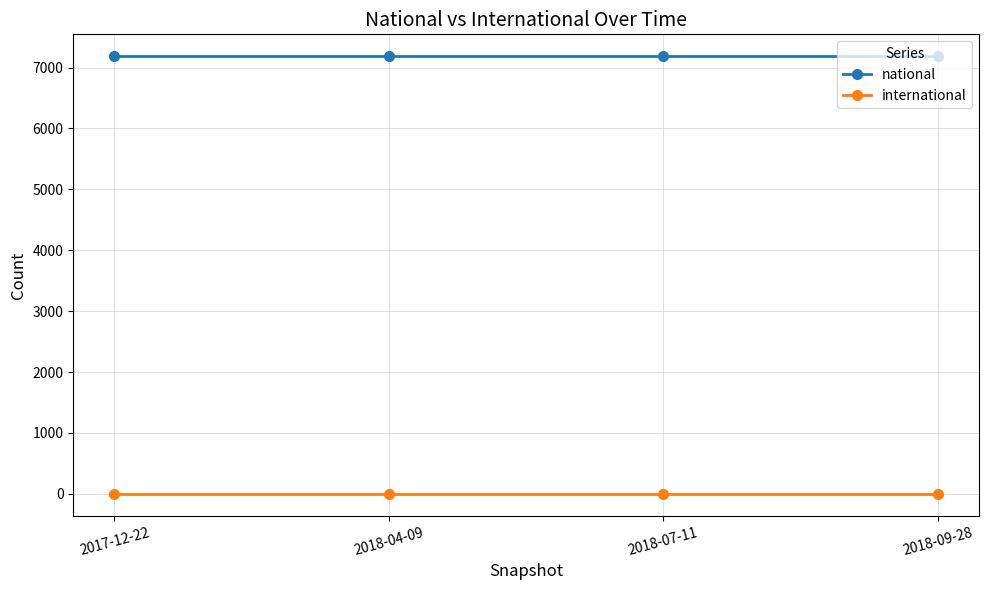

How many lines are shown in the chart?

2